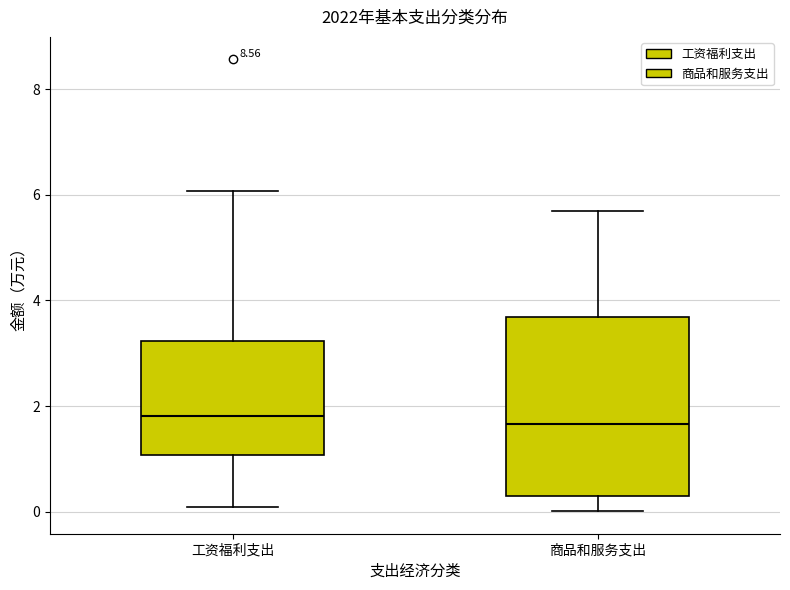

Reading left to right, read every box against the y-axis: the position of its median line, the range the box covers, and the ends of its whiskers. The values are not printed on the chart, so give them approximately, as read against the axis.

工资福利支出: median 1.8, box 1.0 to 3.2, whiskers 0.0 to 6.0
商品和服务支出: median 1.6, box 0.2 to 3.6, whiskers 0.0 to 5.6